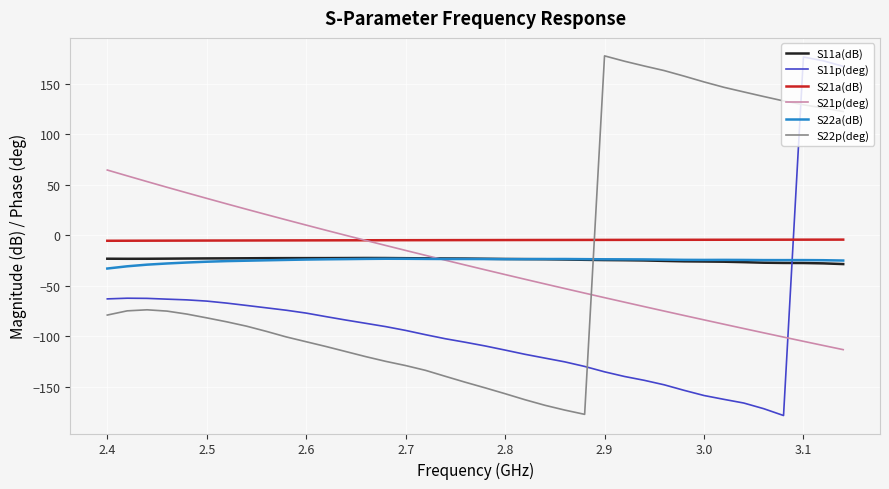

Which series has the largest total across all categories?

S21a(dB)